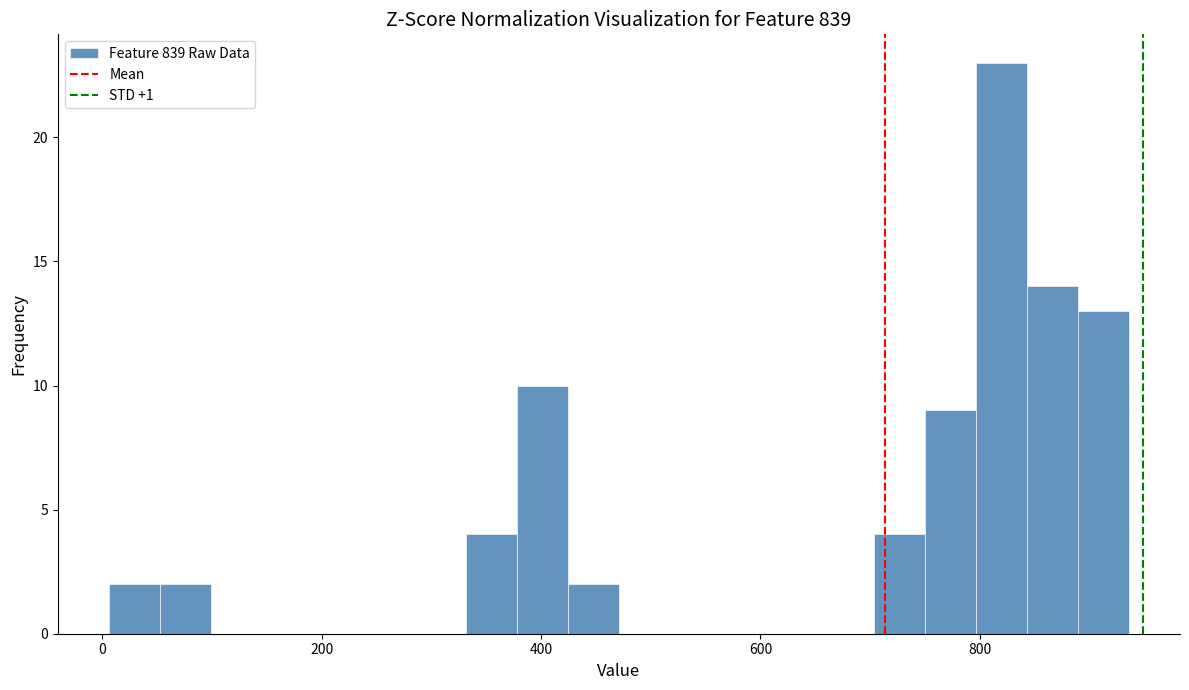

Around what value on the x-axis is the tallest bar? Give the approximate position of its centre, as read against the axis.

820